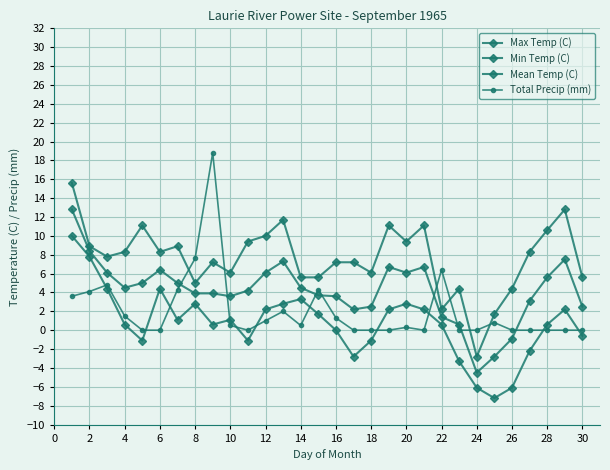

How many interior local peaks does the Max Temp (C) series have?

8